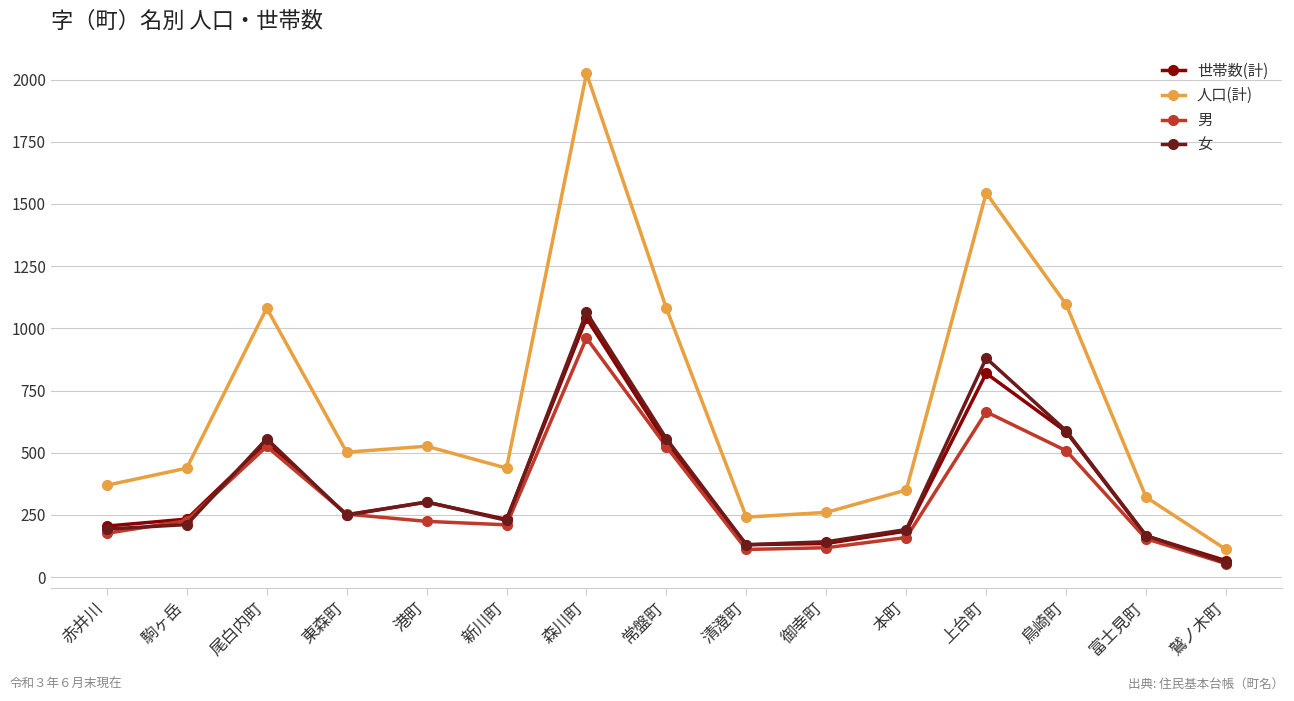

At which category does the chart reach its peak across all series?

森川町